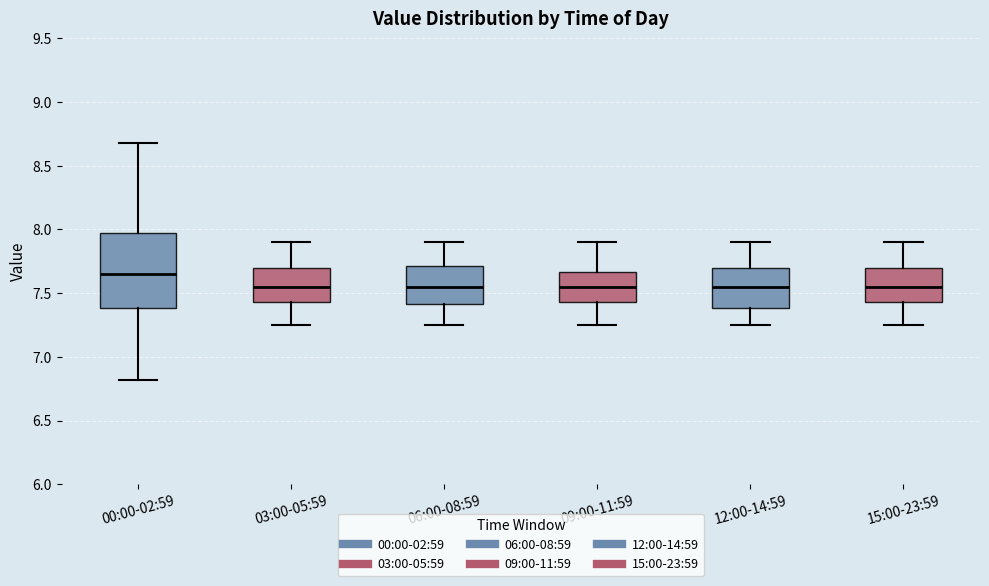

Comparing the boxes themselves (not the whiskers), which one is the tallest?

00:00-02:59